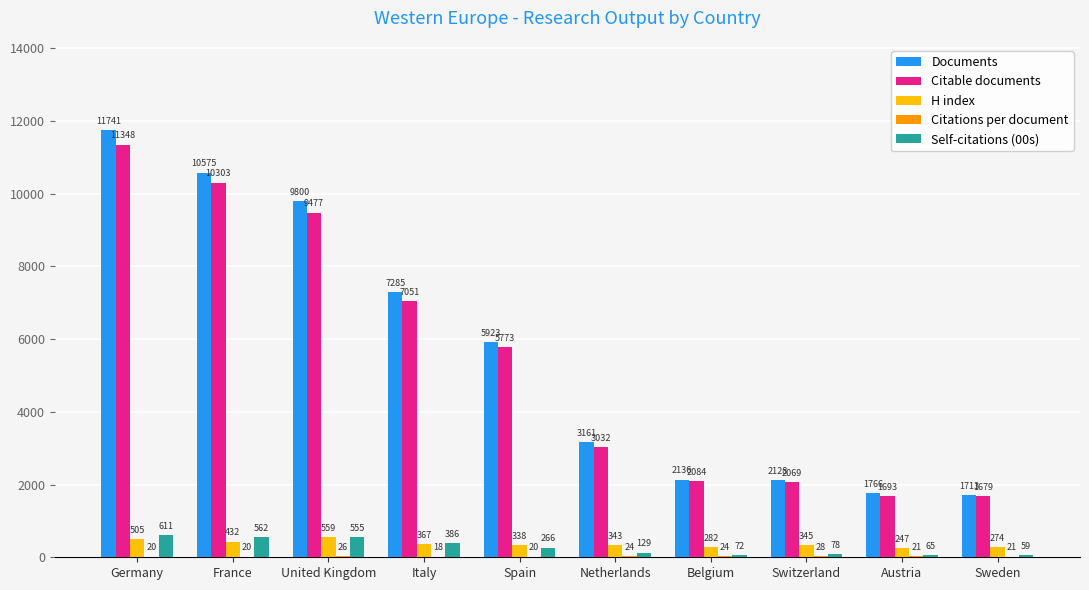

How many categories are shown in the chart?

10